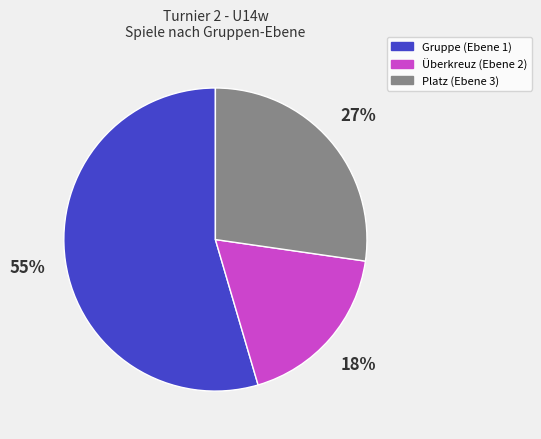

To the nearest percent, what percentage of the pie is Gruppe (Ebene 1)?

55%